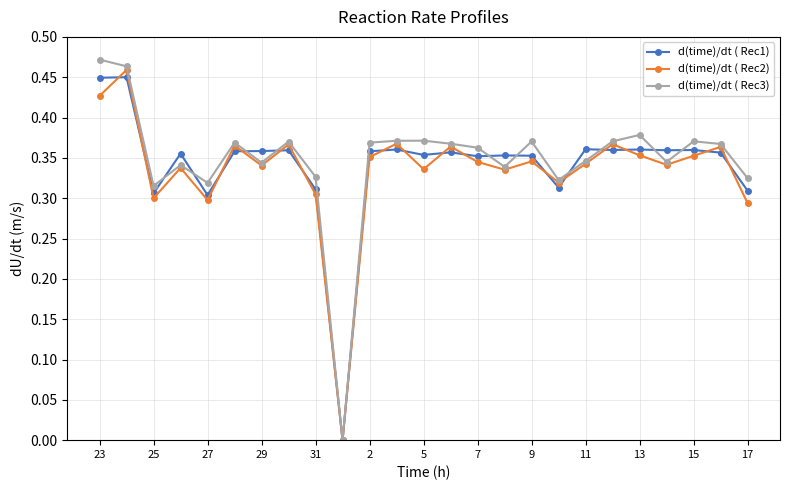

Rank the series by their maximum value, from lowest to highest.

d(time)/dt ( Rec1), d(time)/dt ( Rec2), d(time)/dt ( Rec3)